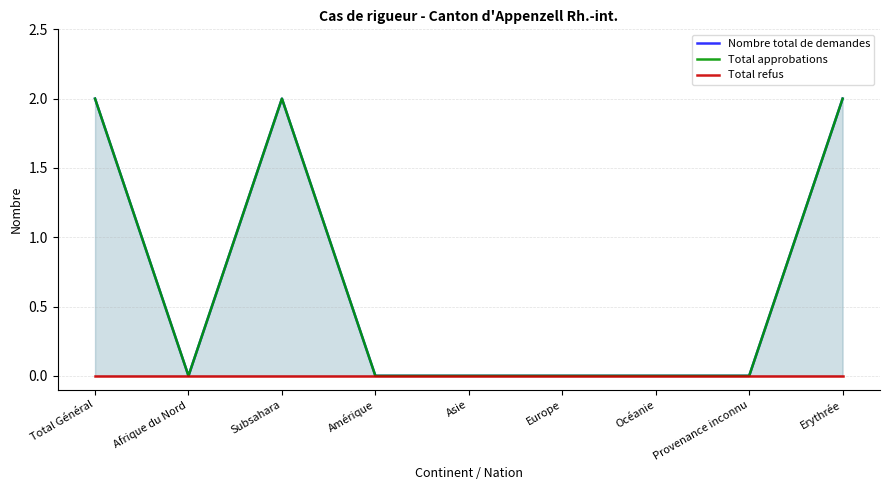

How many lines are shown in the chart?

3